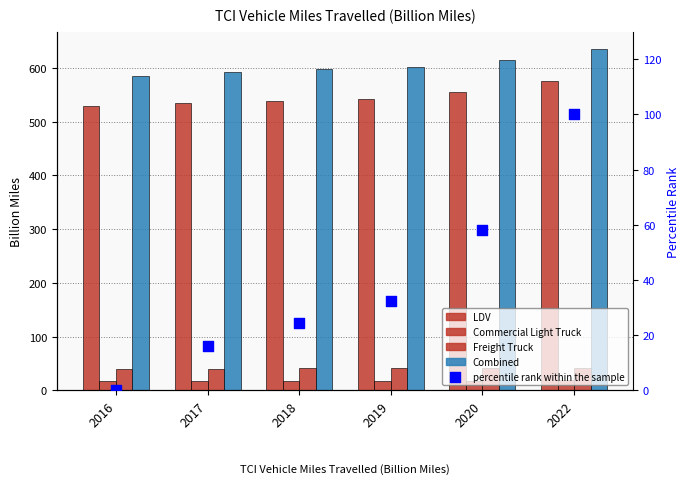

At how many categories does at least one series exceed 558?

6